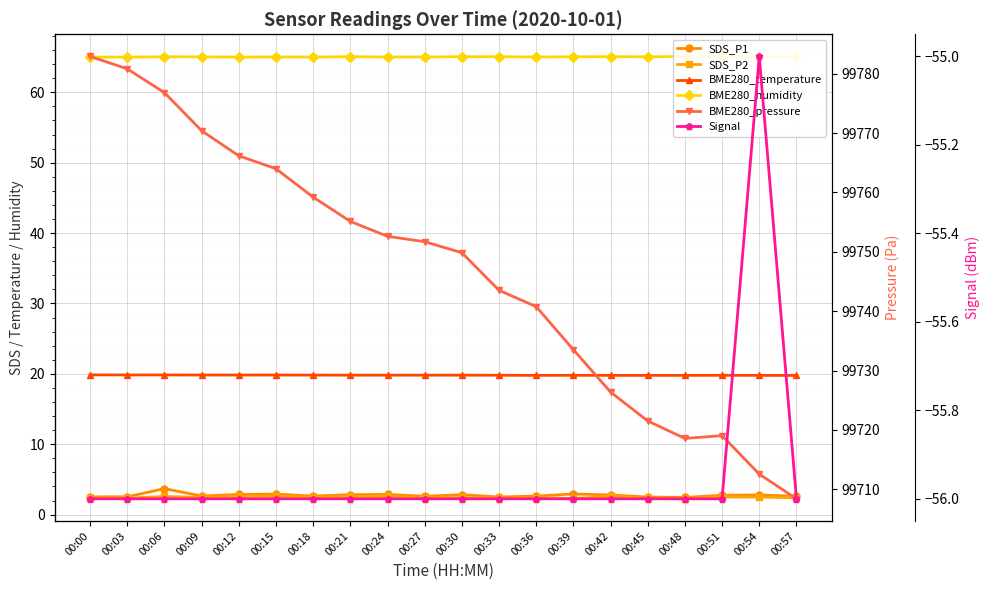

At which category is the sum across all series the highest?

00:00